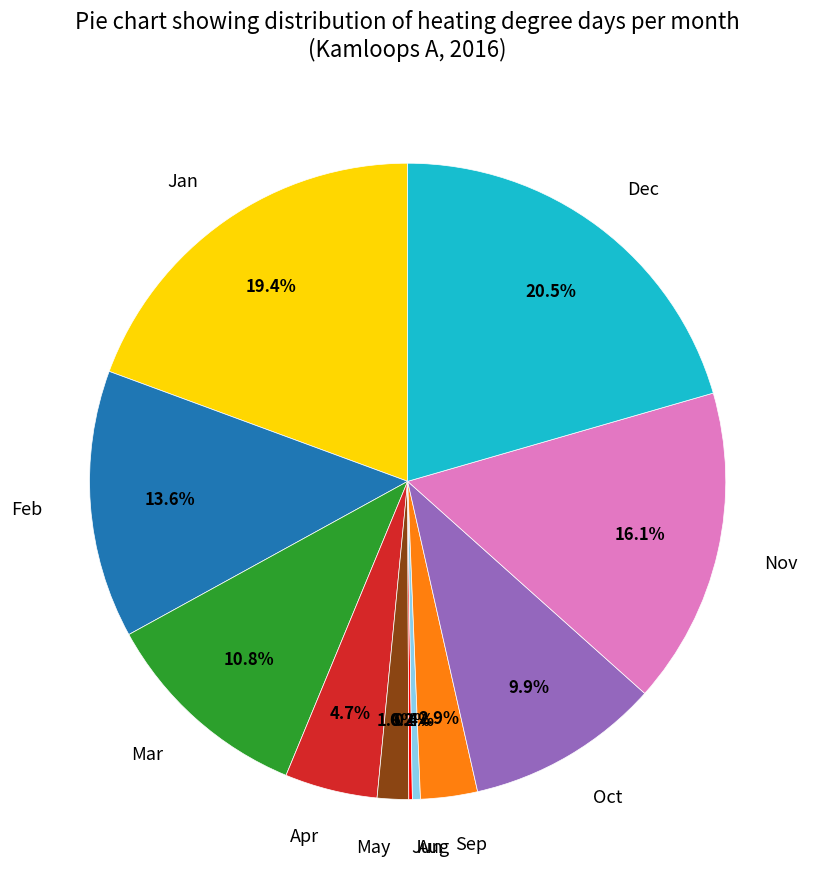

To the nearest percent, what is the difference between the largest and smallest slice percentages?

20%